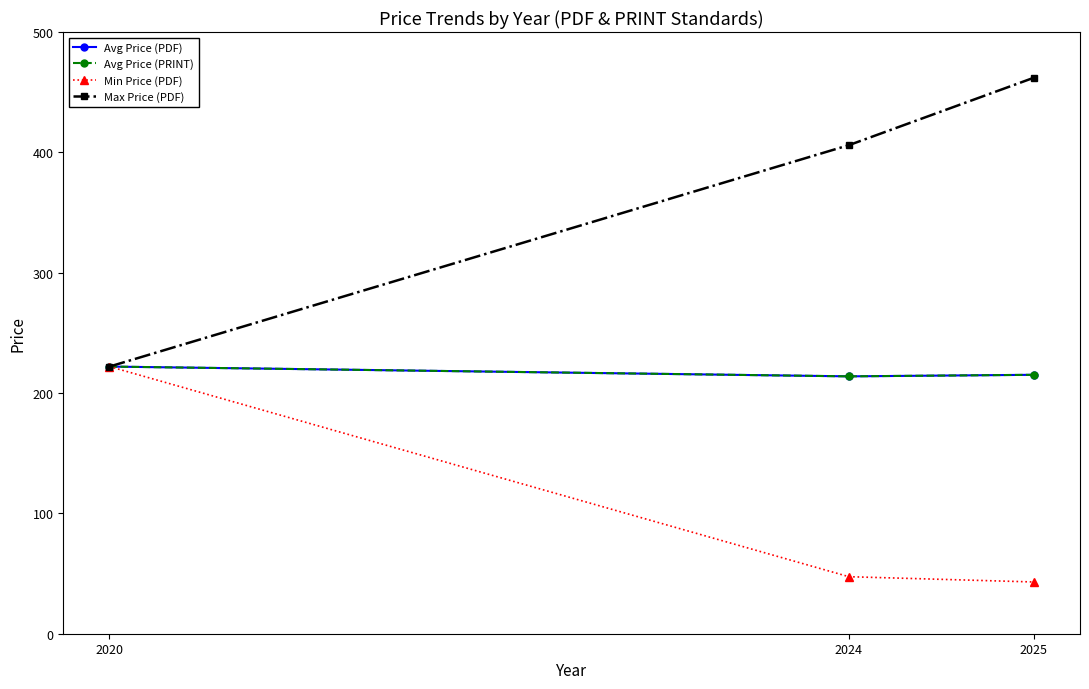

The value of Min Price (PDF) at 2025 is 10.2. True or false?

False